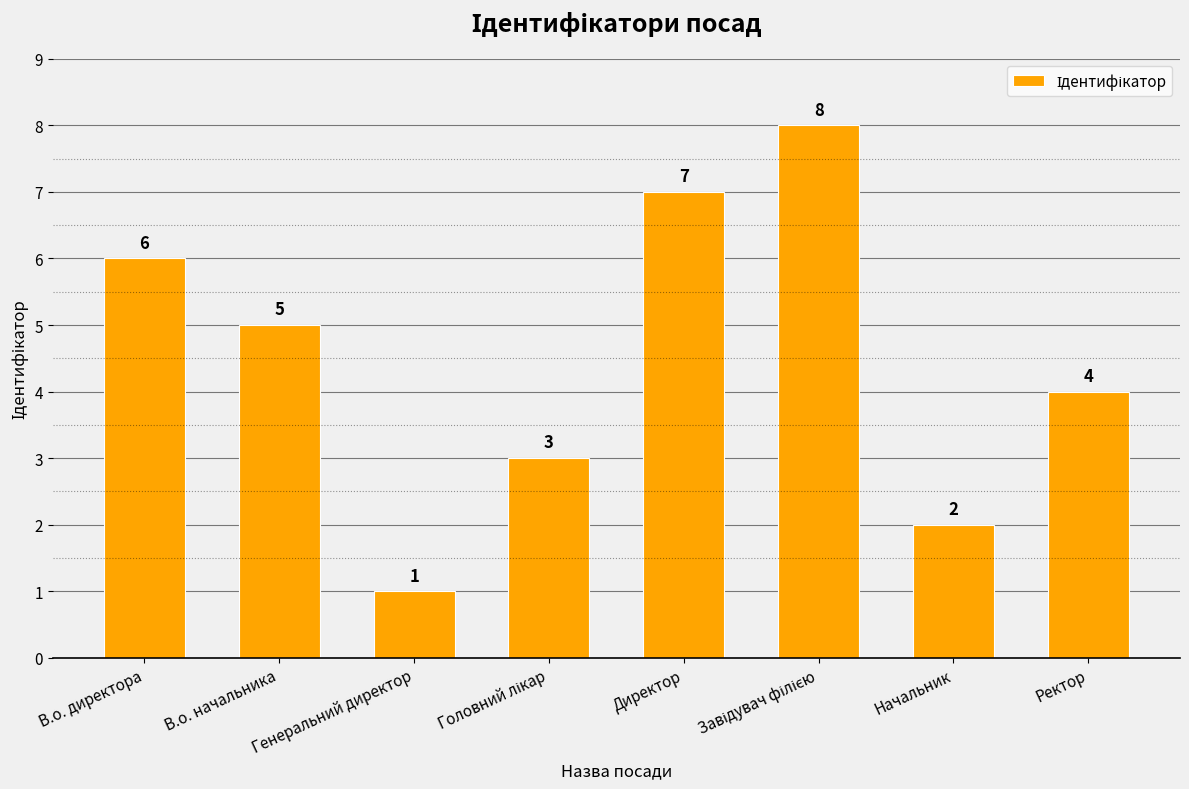

What is the label of the 7th bar from the left?

Начальник